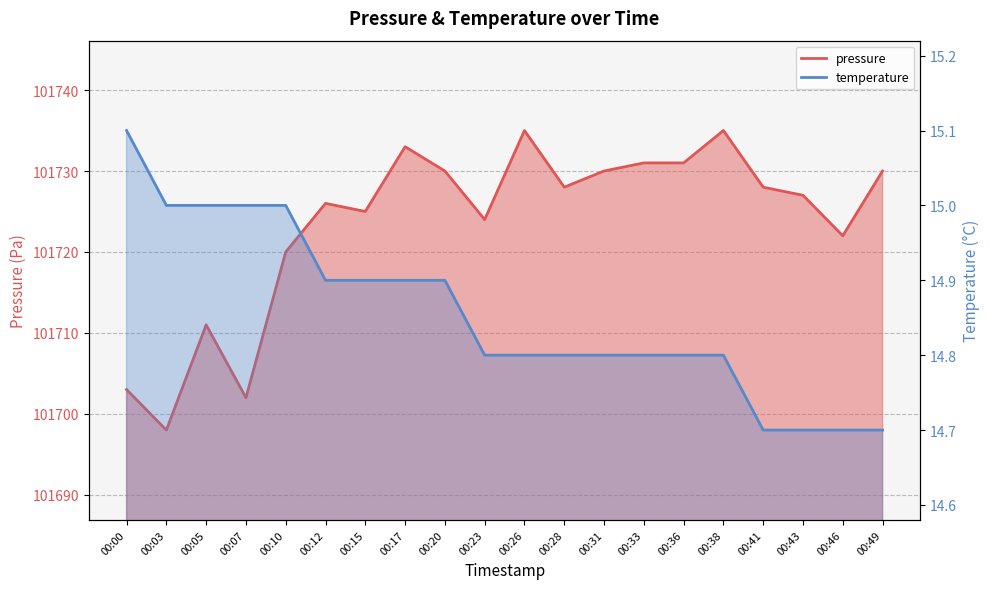

At which label is pressure closest to 101716?

00:10